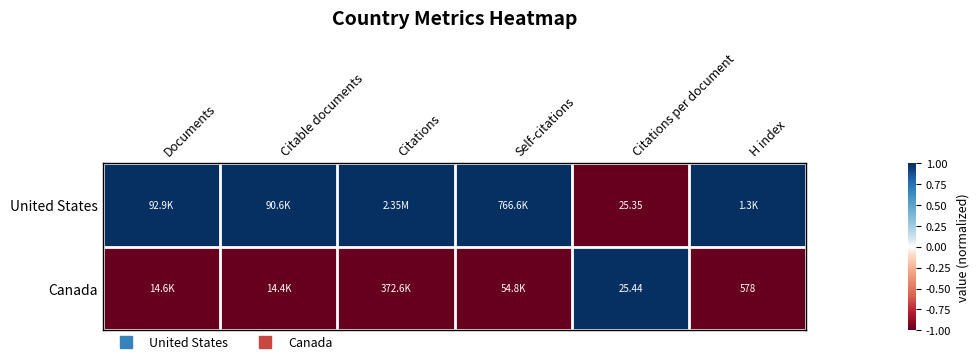

What is the lowest value of the United States series?

-1